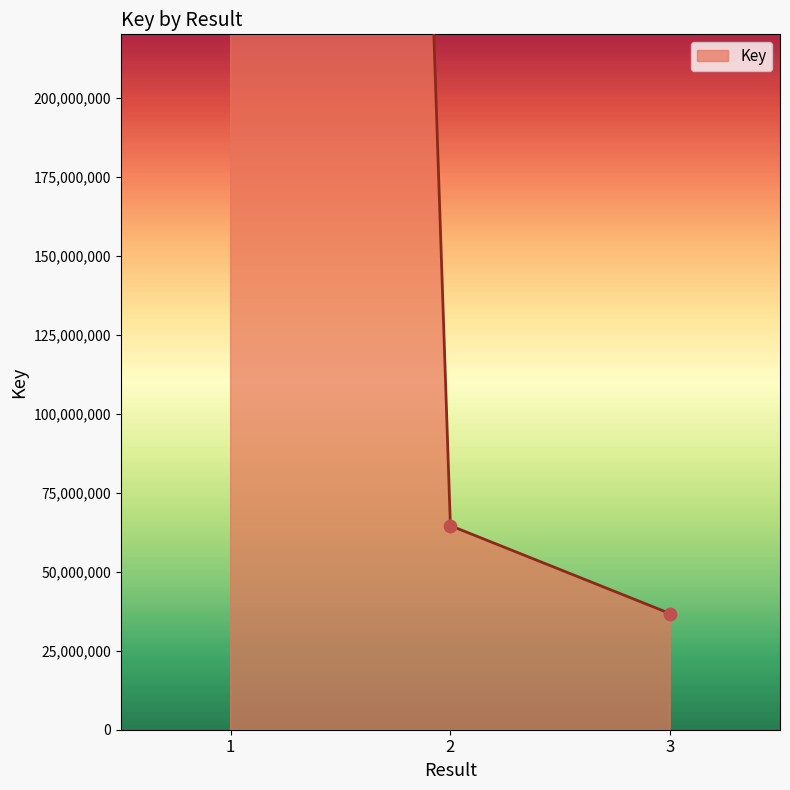

What is the change in value from 2 to 3?

-27828395